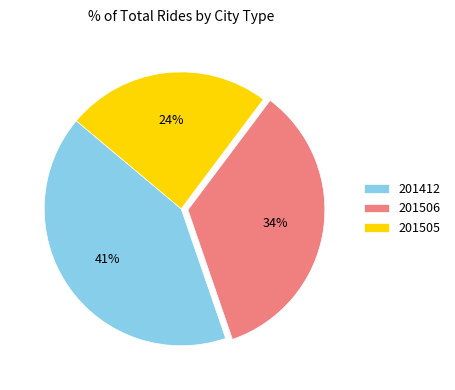

What is the ratio of the value at 201505 to the value at 201412?

0.6